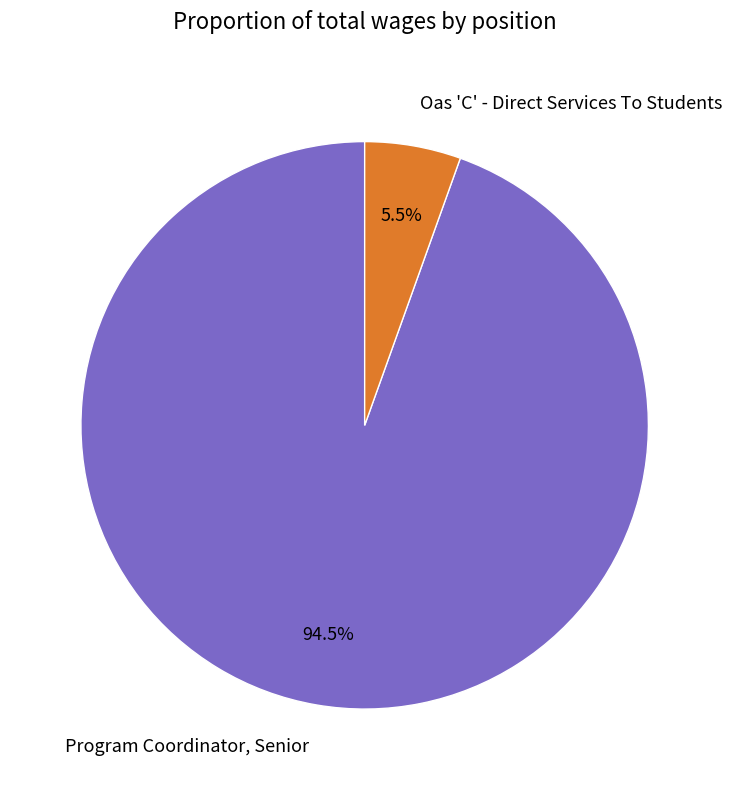

Is Oas 'C' - Direct Services To Students the majority of the pie?

No